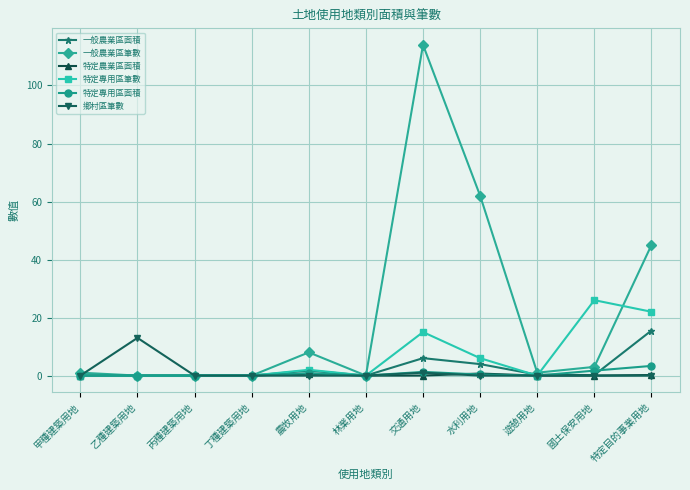

True or false: 特定專用區筆數 has more than 0 points higher than both neighbors.

True